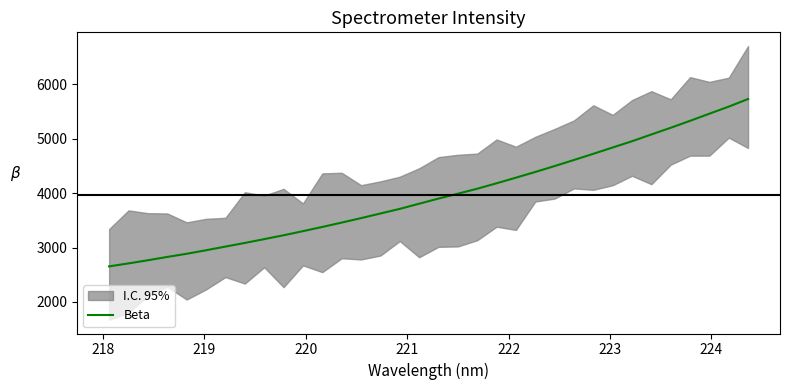

What is the maximum value for Beta?

5732.9